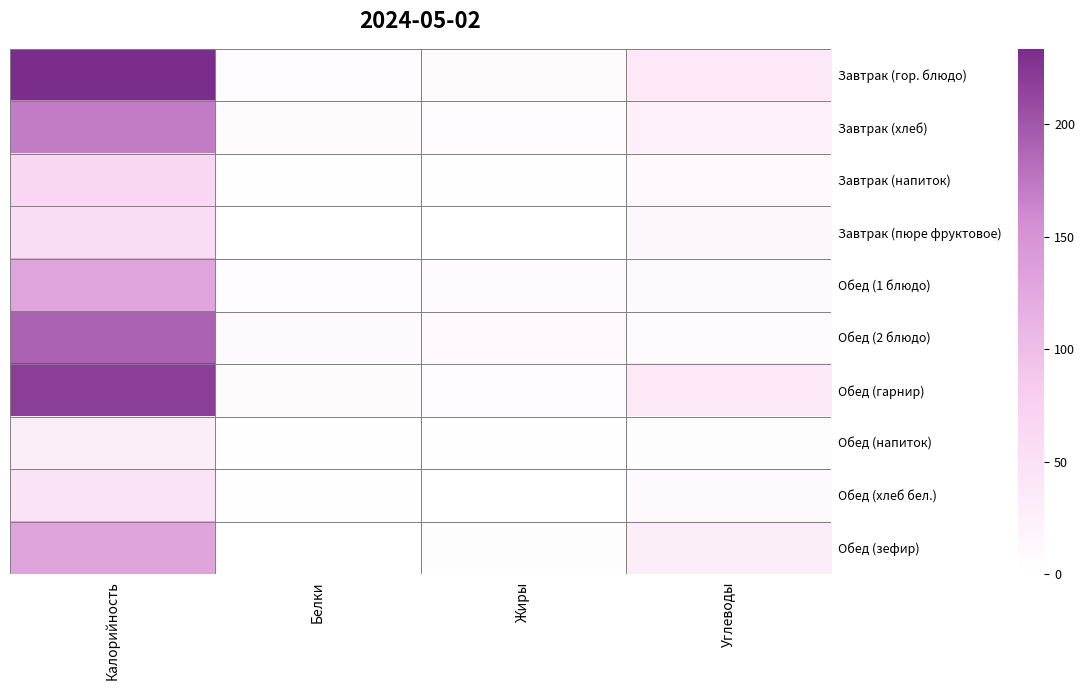

What is the difference between the highest and lowest values at Жиры?

13.5